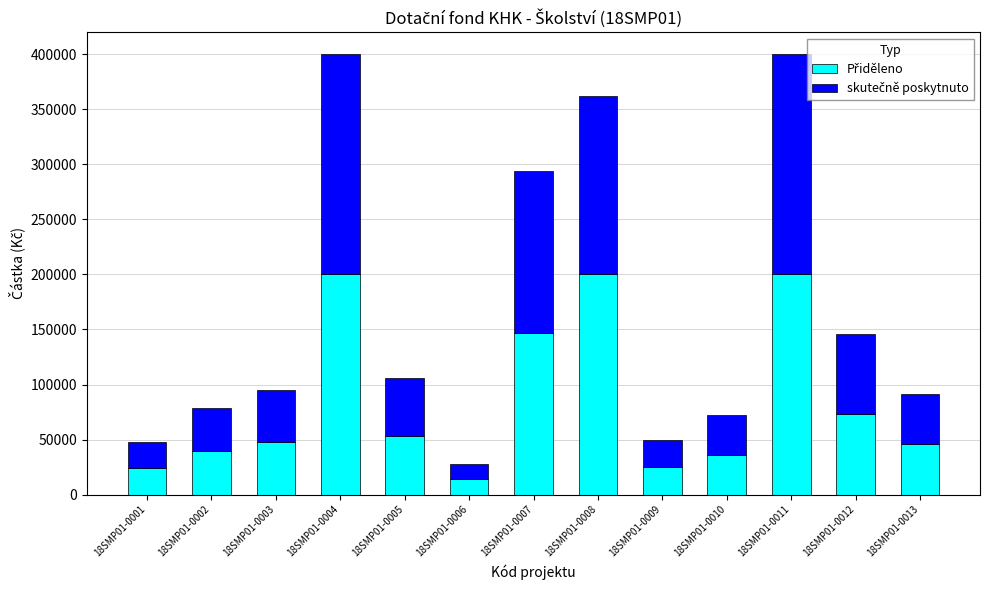

Rank the series at 18SMP01-0007 from highest to lowest value.

Přiděleno, skutečně poskytnuto